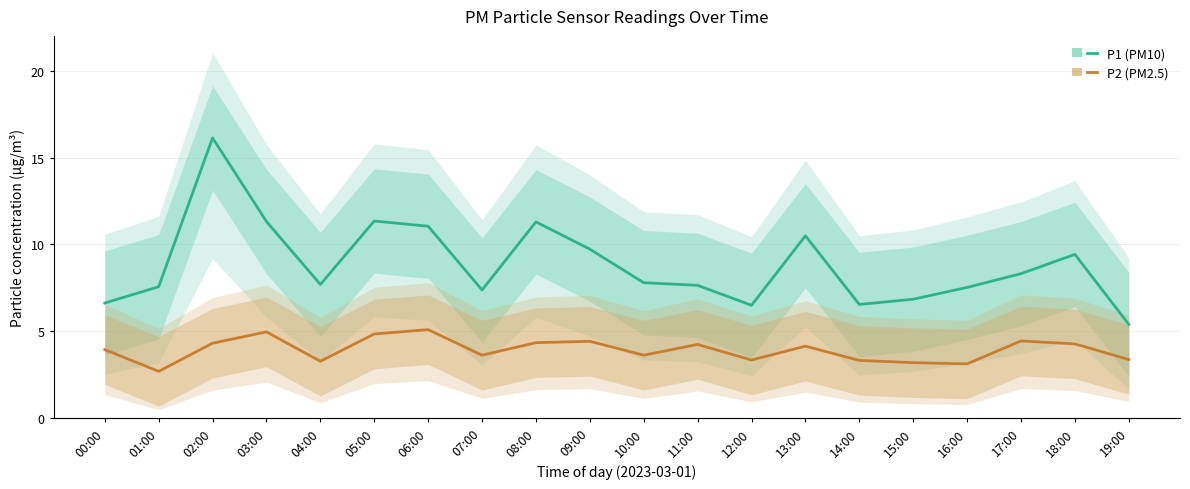

At which label does P1 (PM10) reach its minimum?

19:00